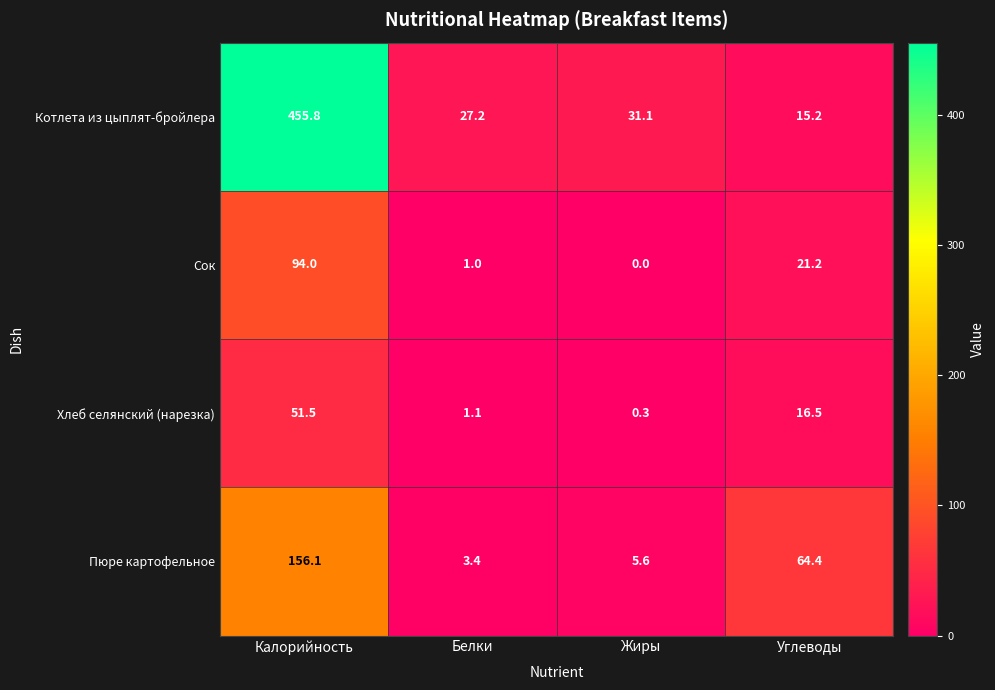

What is the difference between the Пюре картофельное values at Углеводы and Белки?

61.0